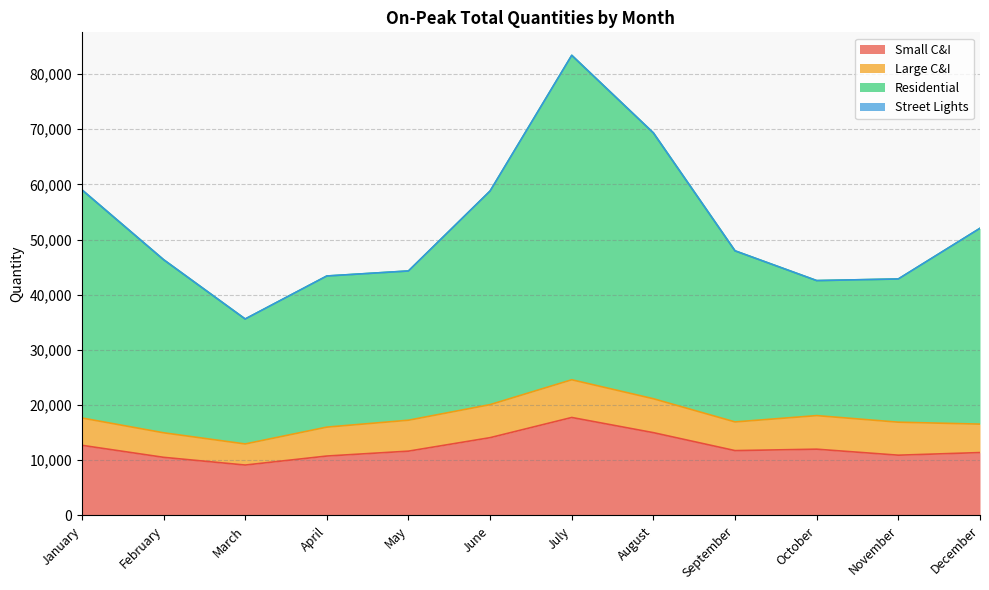

Is it true that Small C&I equals 14100 at June?

True